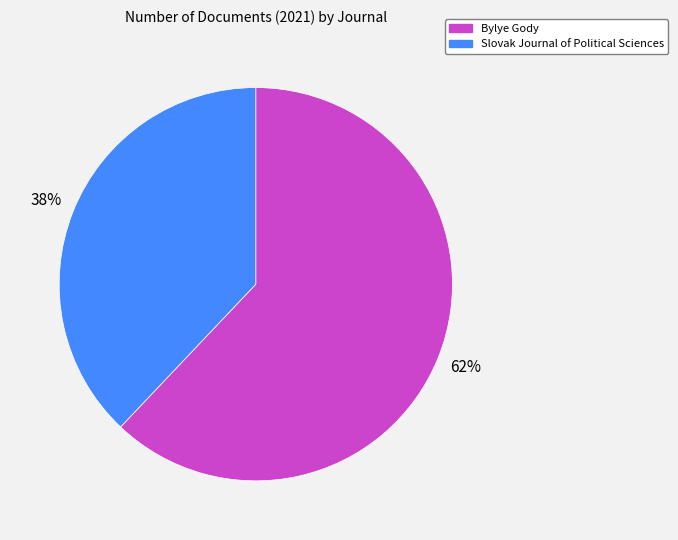

To the nearest percent, what is the average slice percentage?

50%